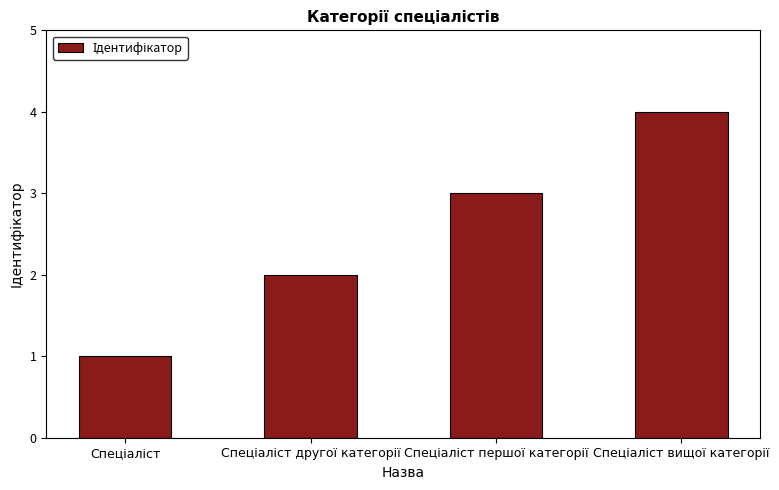

What is the sum of all values?

10